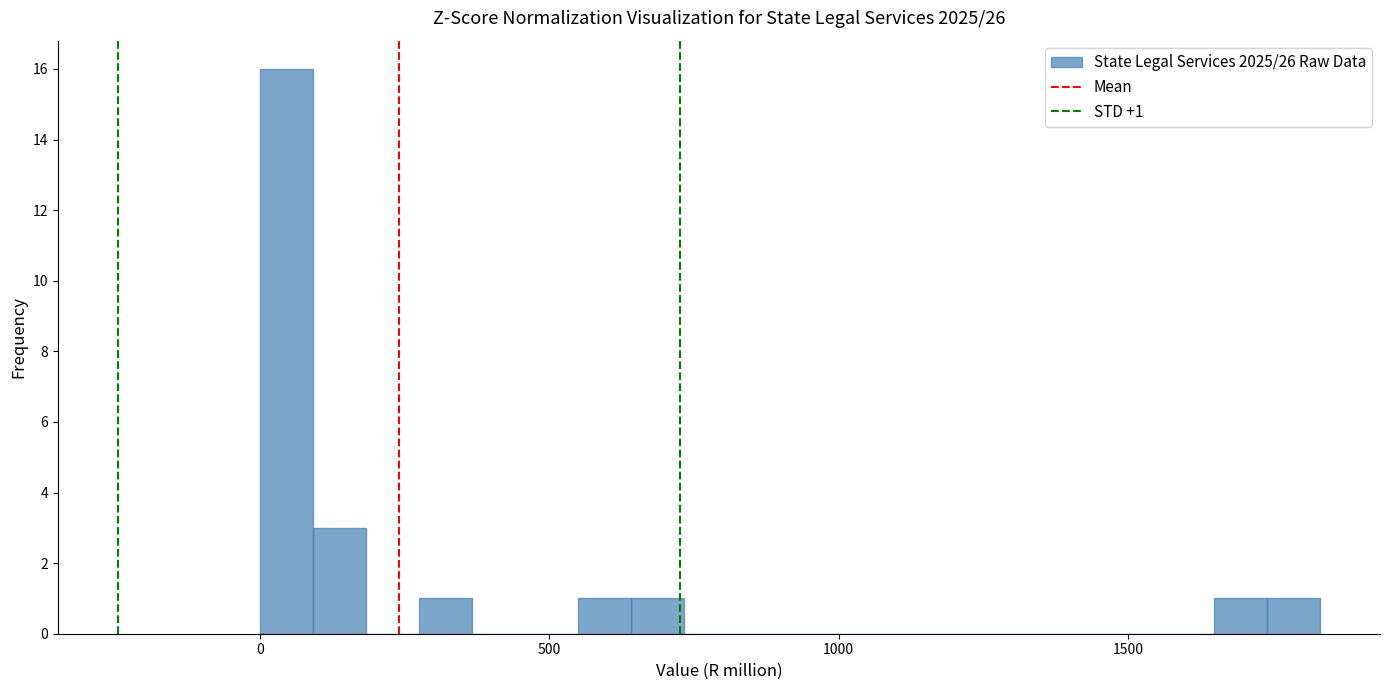

Read against the x-axis, roughly where is the centre of the tallest bar?

50